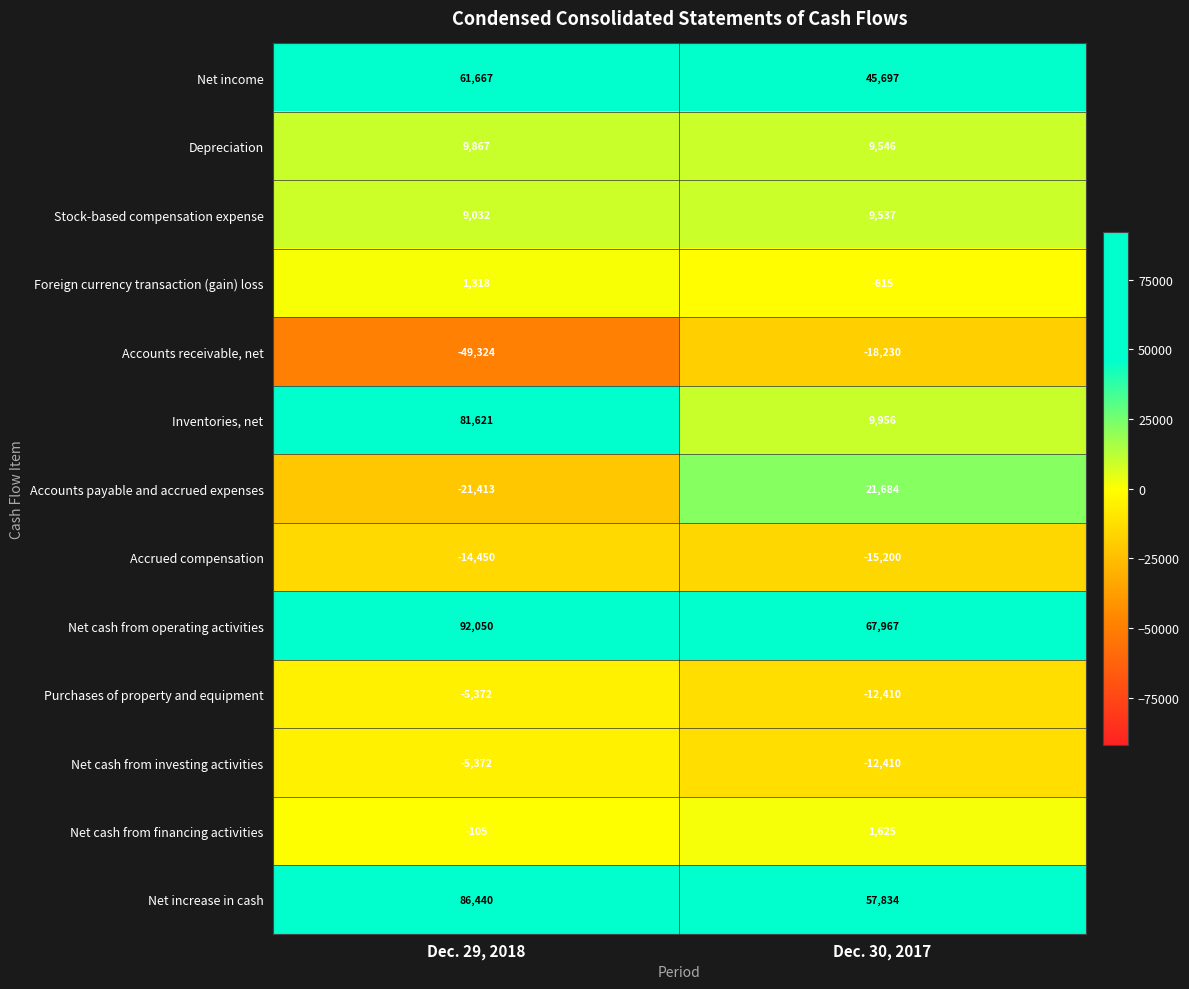

At which label is Depreciation closest to 9706?

Dec. 30, 2017